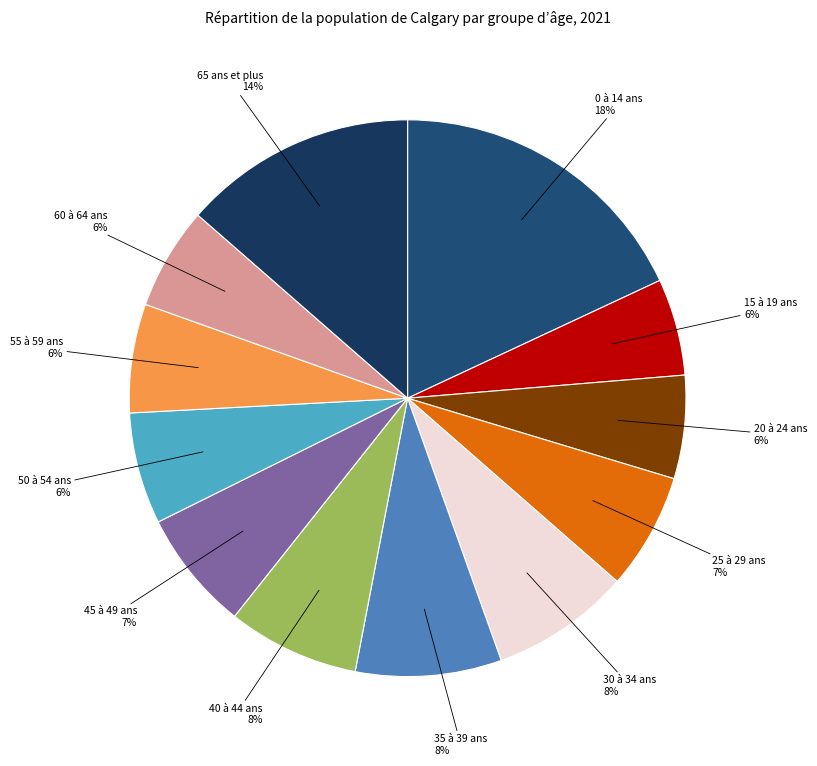

How many slices are in this pie chart?

12